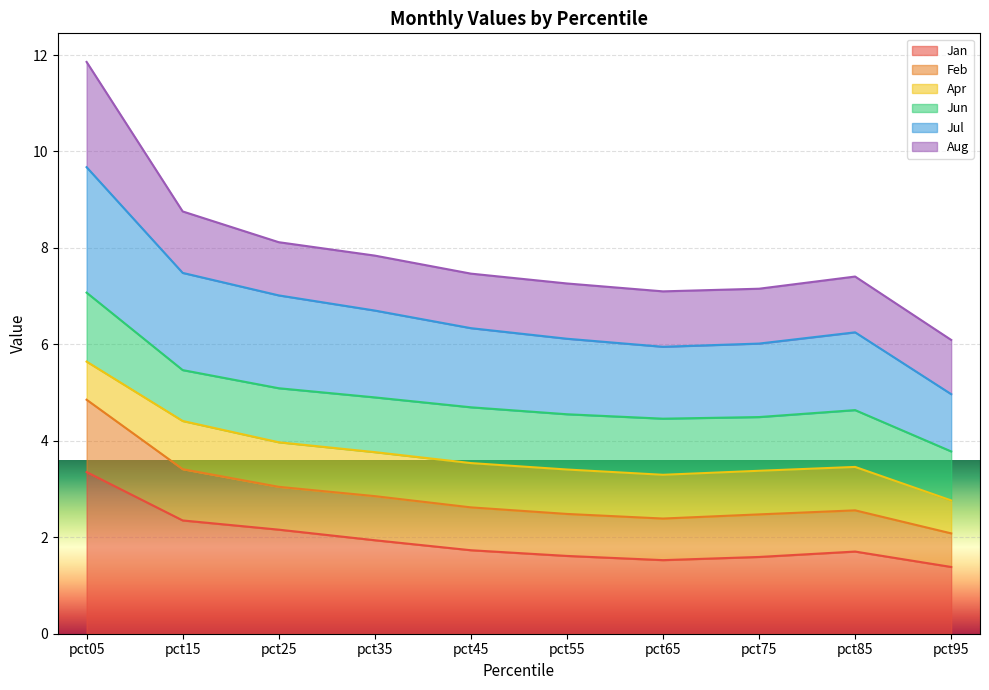

True or false: Jan and Jul cross at least once.

False